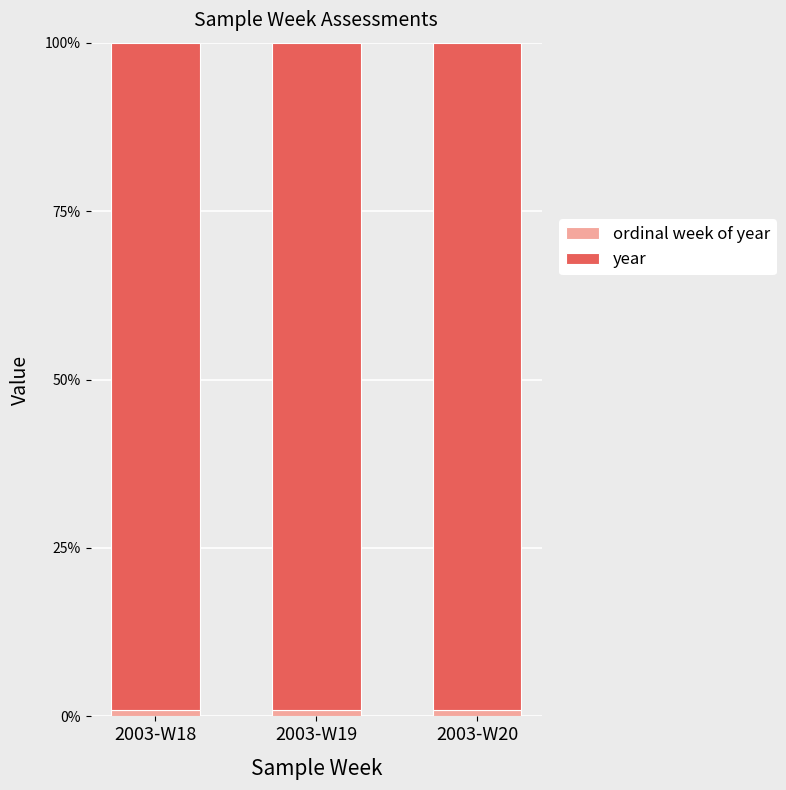

Does the chart contain stacked bars?

Yes